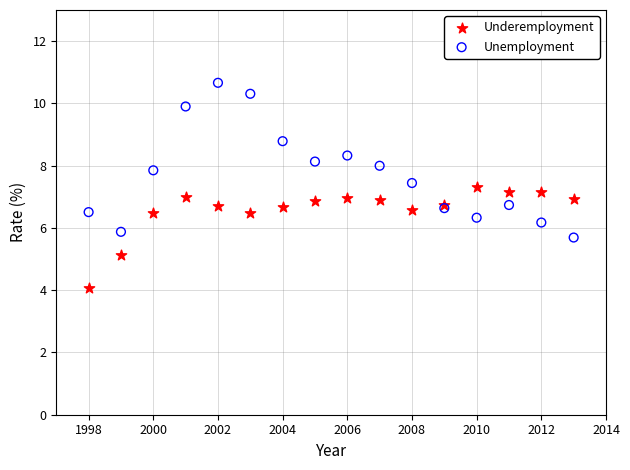

Which series reaches the minimum Y coordinate?

Underemployment